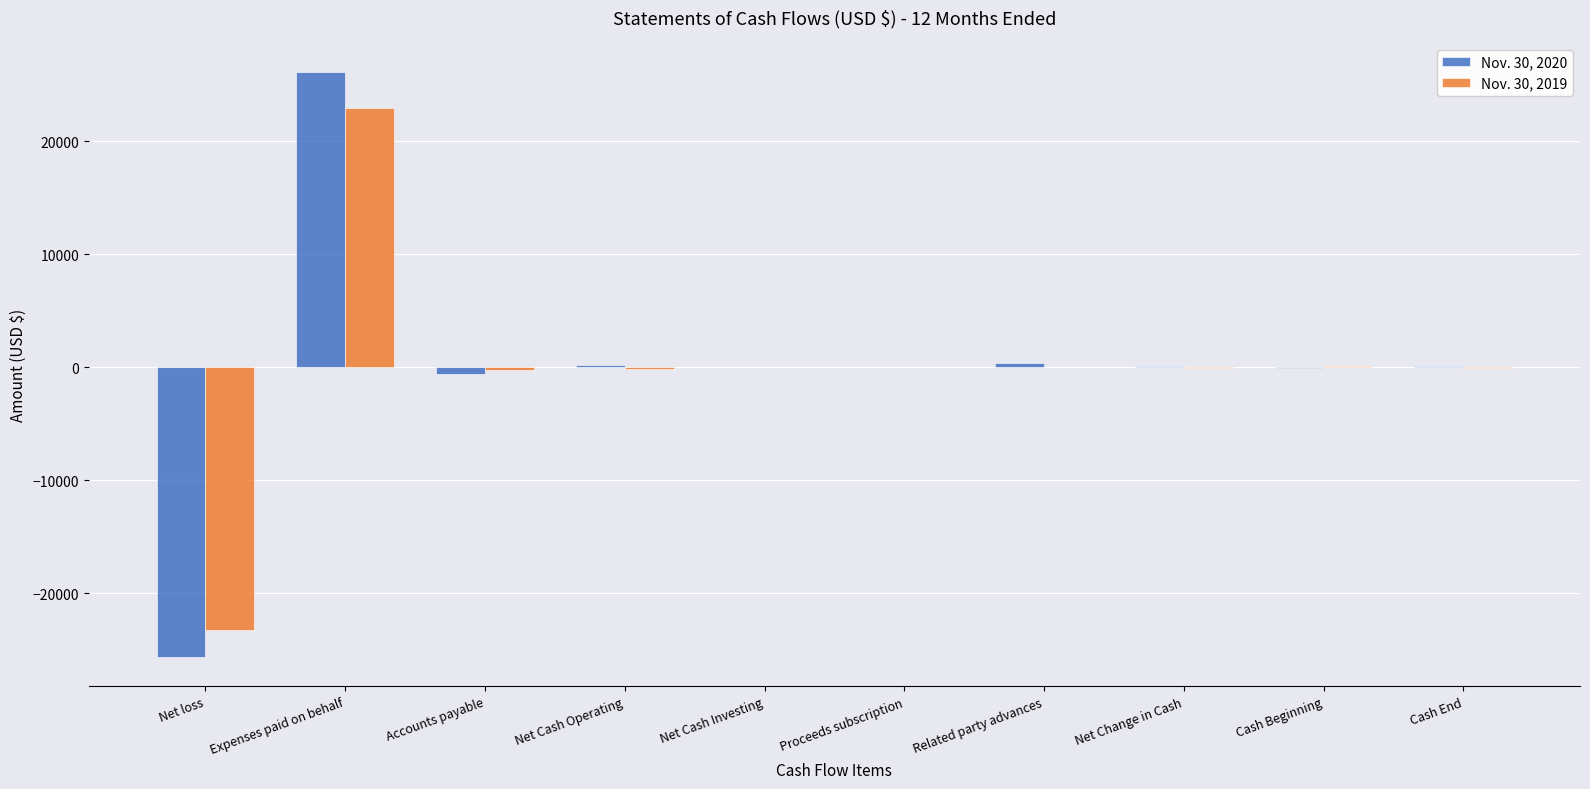

What is the greatest value displayed?

26091